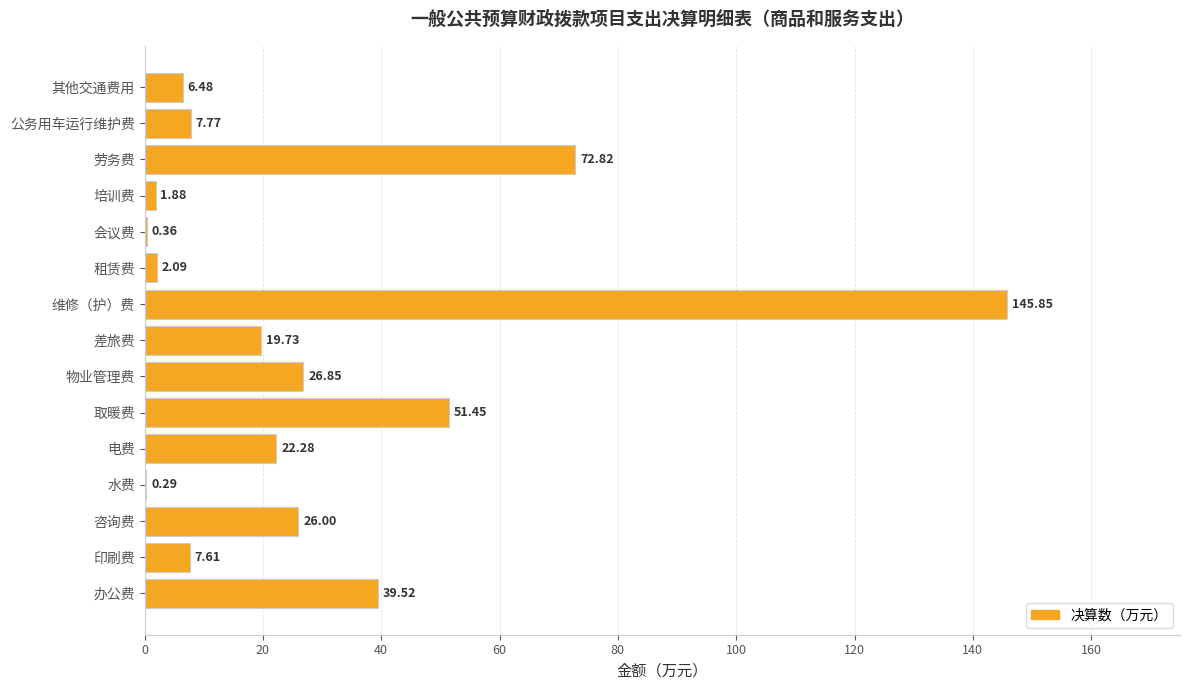

Between 培训费 and 劳务费, which is larger?

劳务费